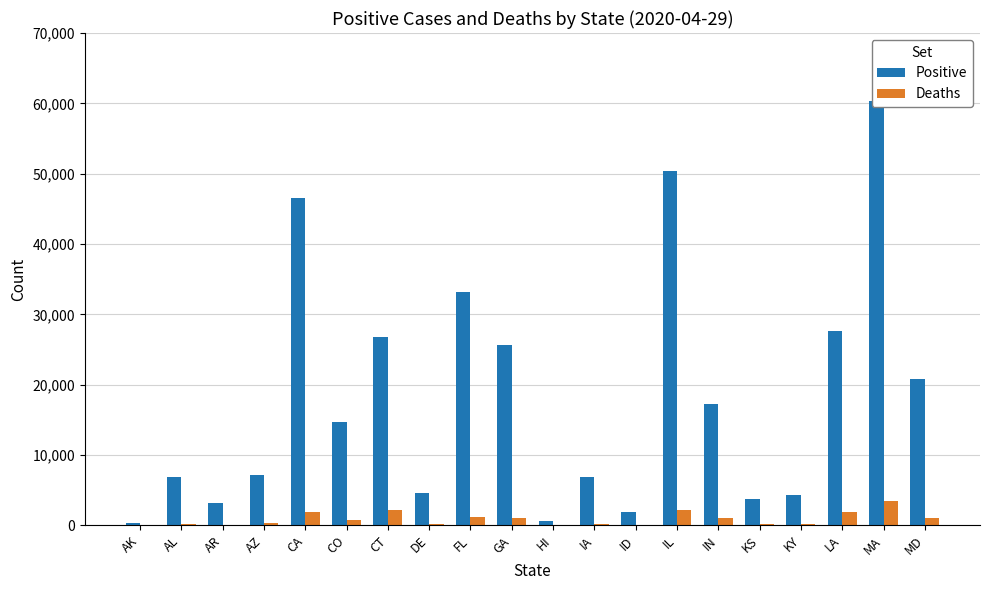

What is the label of the 18th bar from the right?

AR